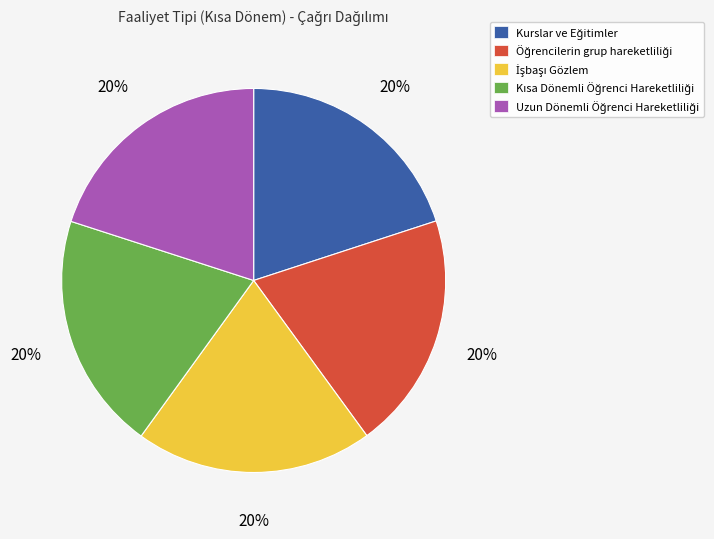

Is there any slice that represents more than half of the pie?

No